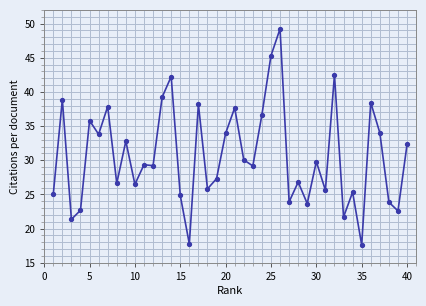

True or false: the data has more than 0 interior local peaks.

True